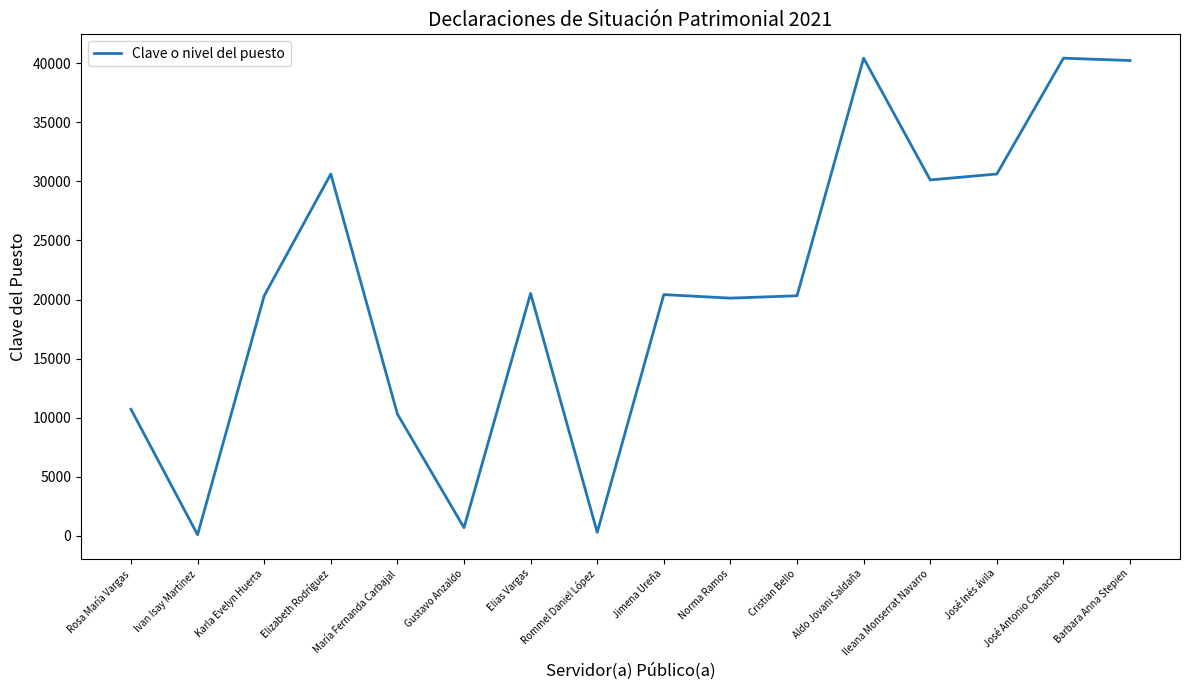

What is the difference between the maximum and minimum values?

40316